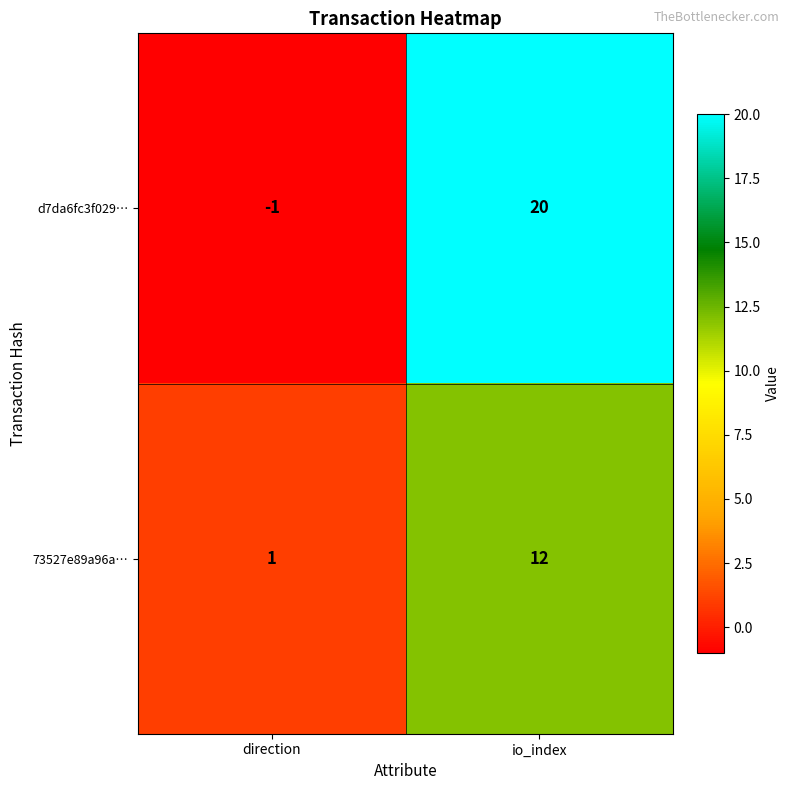

The value of 73527e89a96a… at io_index is 7. True or false?

False